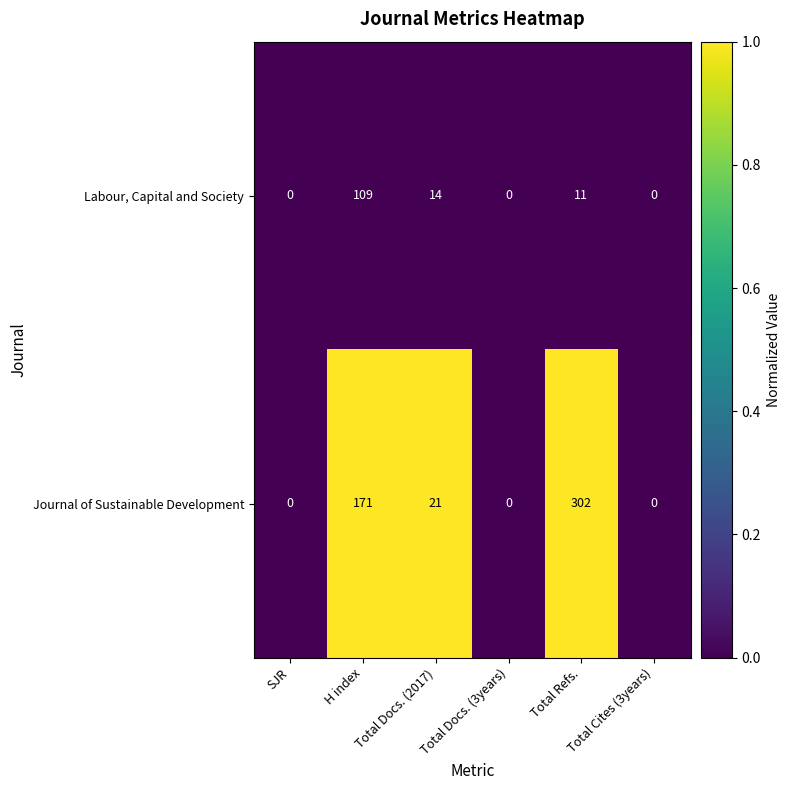

Which series has the widest spread of values?

Journal of Sustainable Development